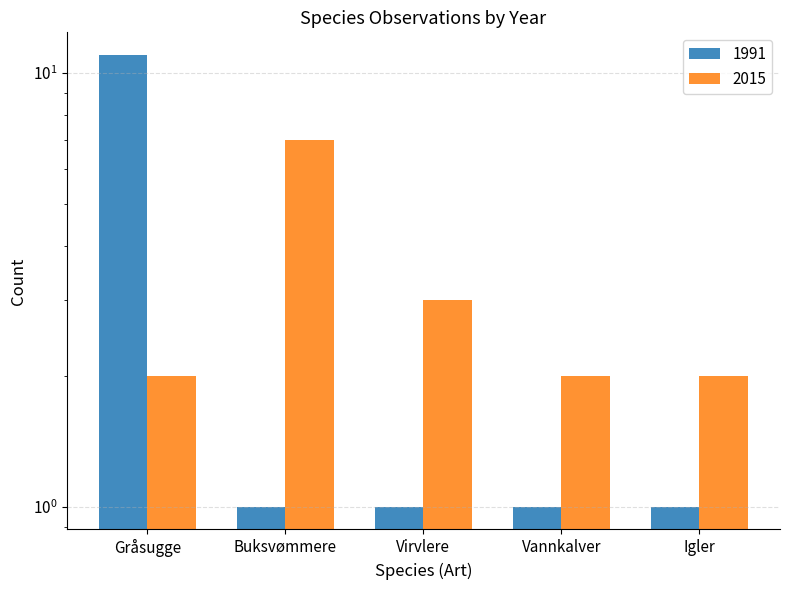

Rank the series by their average value, from lowest to highest.

1991, 2015